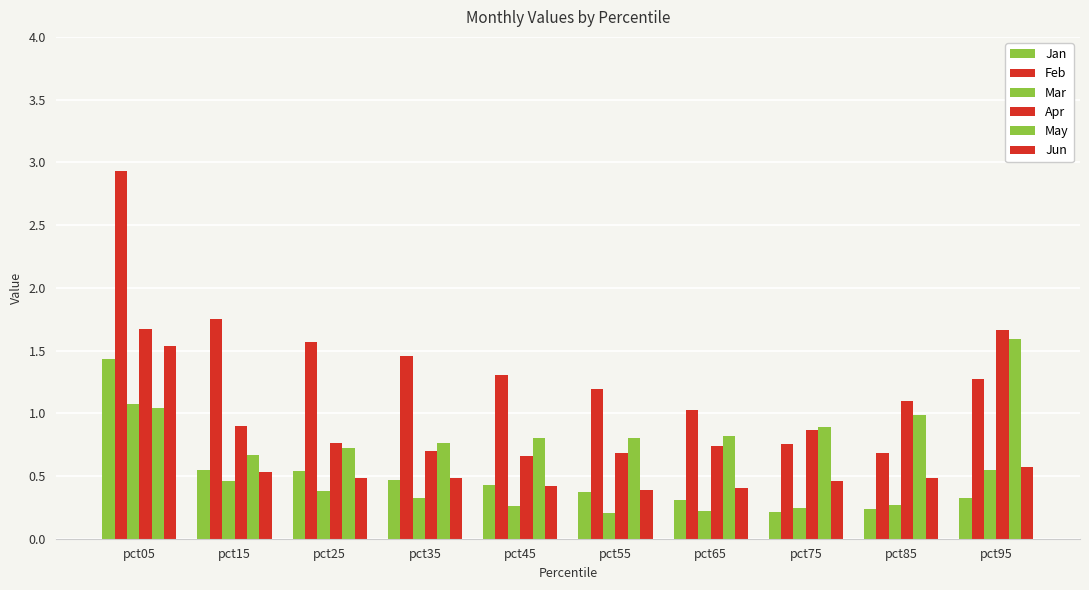

Does the chart contain any negative values?

No